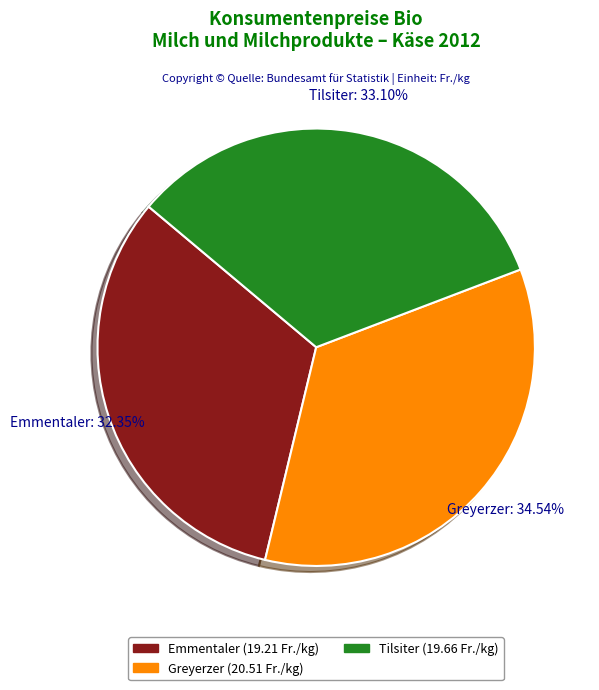

To the nearest percent, what is the average slice percentage?

33%